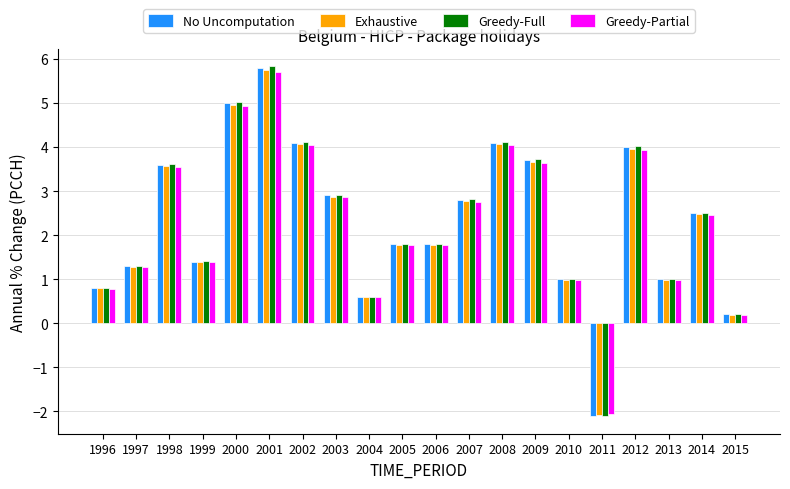

Is the value of No Uncomputation at 2004 greater than the value of Greedy-Full at 2000?

No